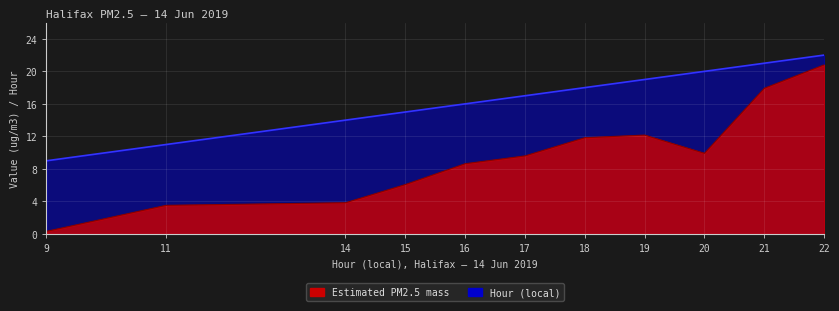

True or false: Estimated PM2.5 mass has a value of 8.6 at 16.

True